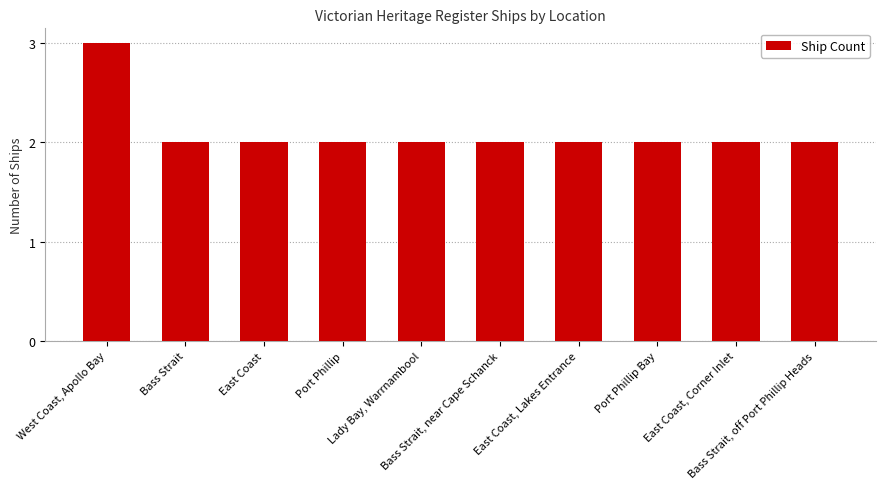

The chart shows a value of 2 at West Coast, Apollo Bay. True or false?

False